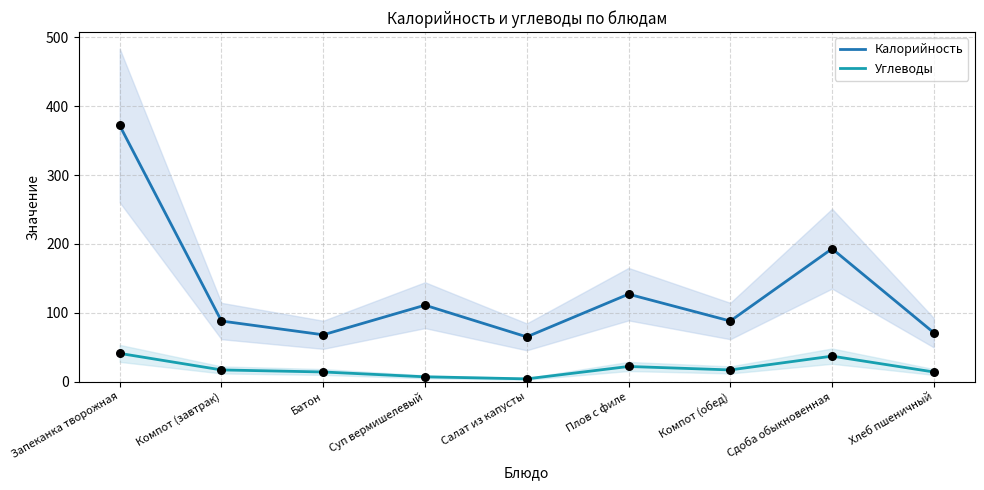

Is the value of Калорийность at Сдоба обыкновенная greater than the value of Углеводы at Компот (завтрак)?

Yes